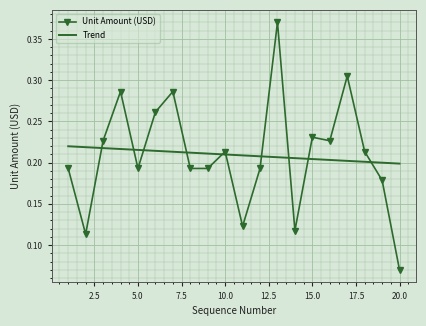

At how many categories does at least one series exceed 0?

20